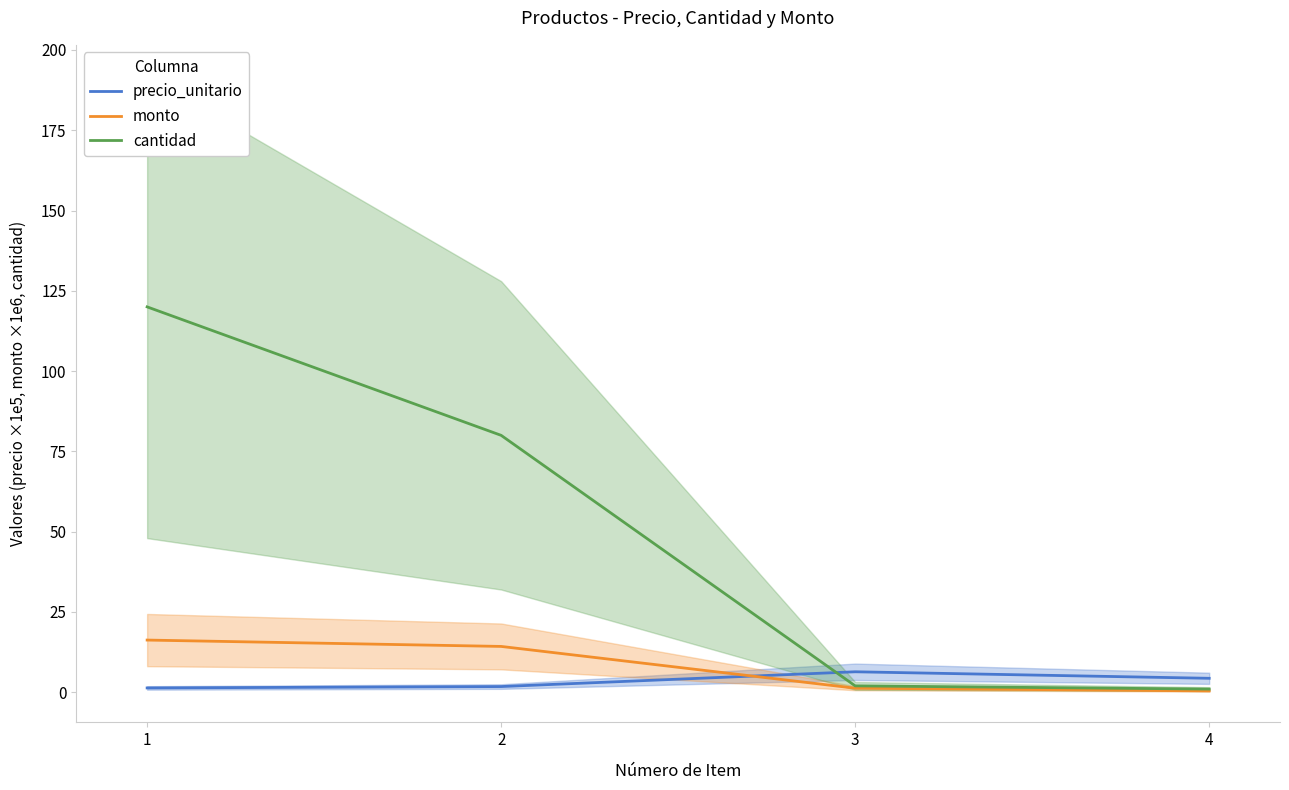

Reading left to right, what are all the values shown in this chart?

precio_unitario: 1.4	1.8	6.4	4.4
monto: 16.3	14.3	1.3	0.4
cantidad: 120.0	80.0	2.0	1.0